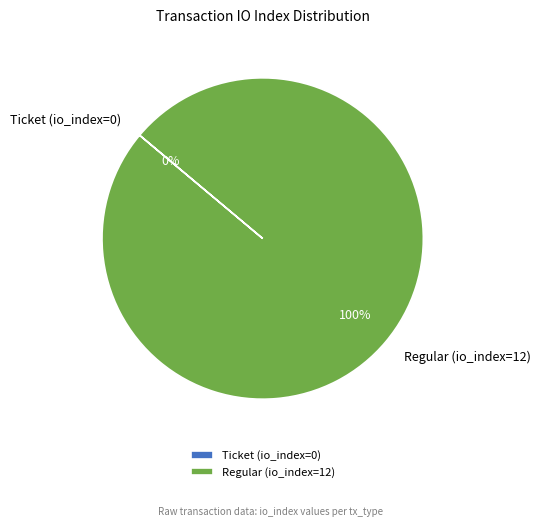

Which category has the smallest portion of the pie?

Ticket (io_index=0)